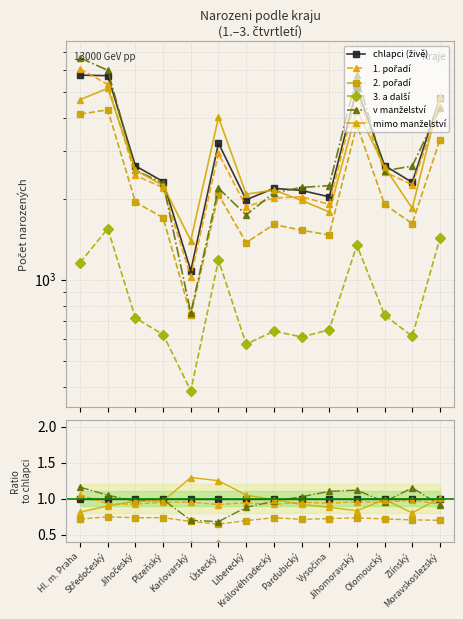

How many interior local valleys does the 1. pořadí series have?

5